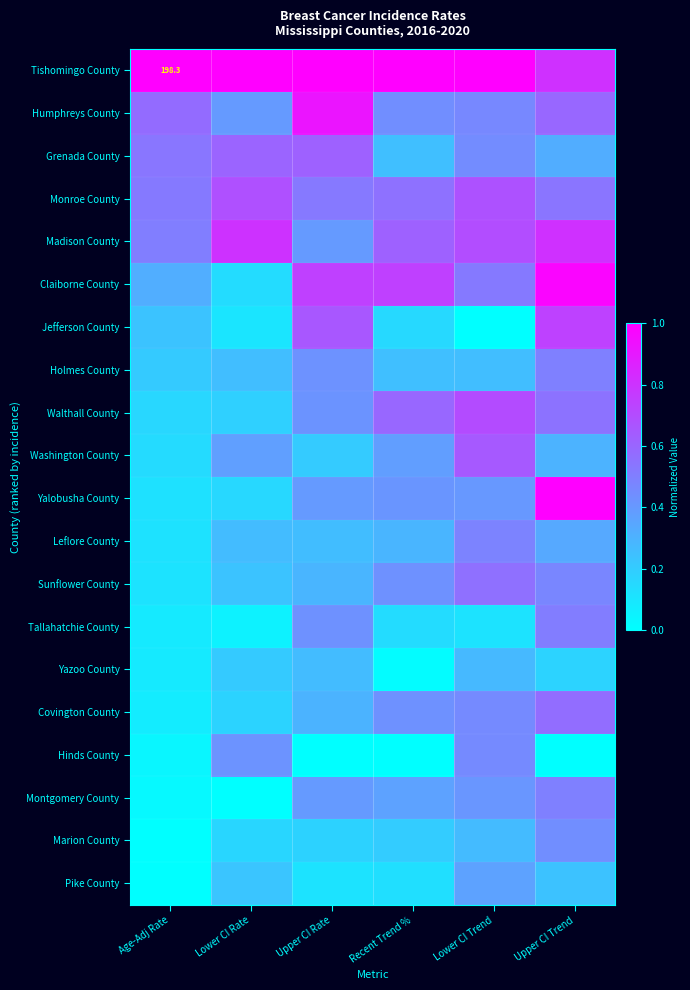

At which category is the sum across all series the highest?

Upper CI Trend